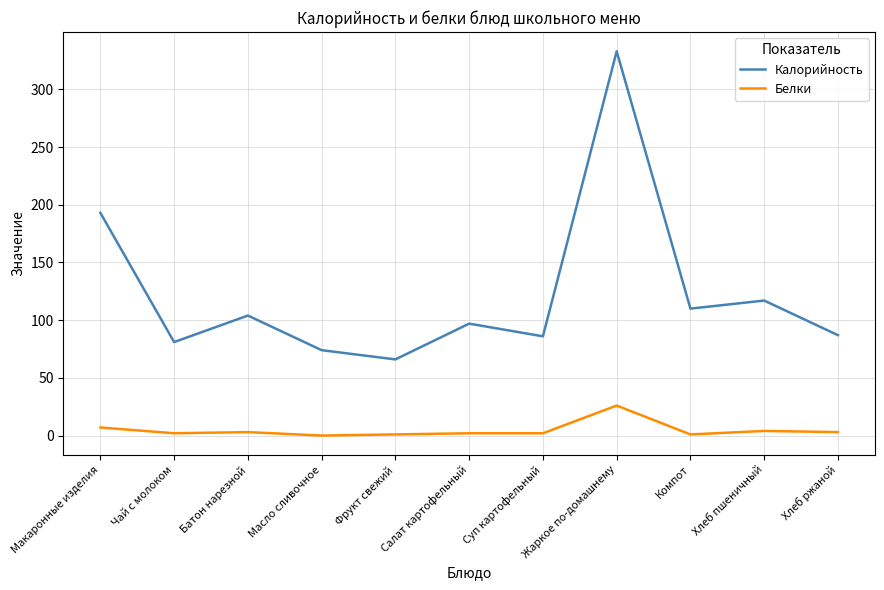

Rank the series by their average value, from highest to lowest.

Калорийность, Белки